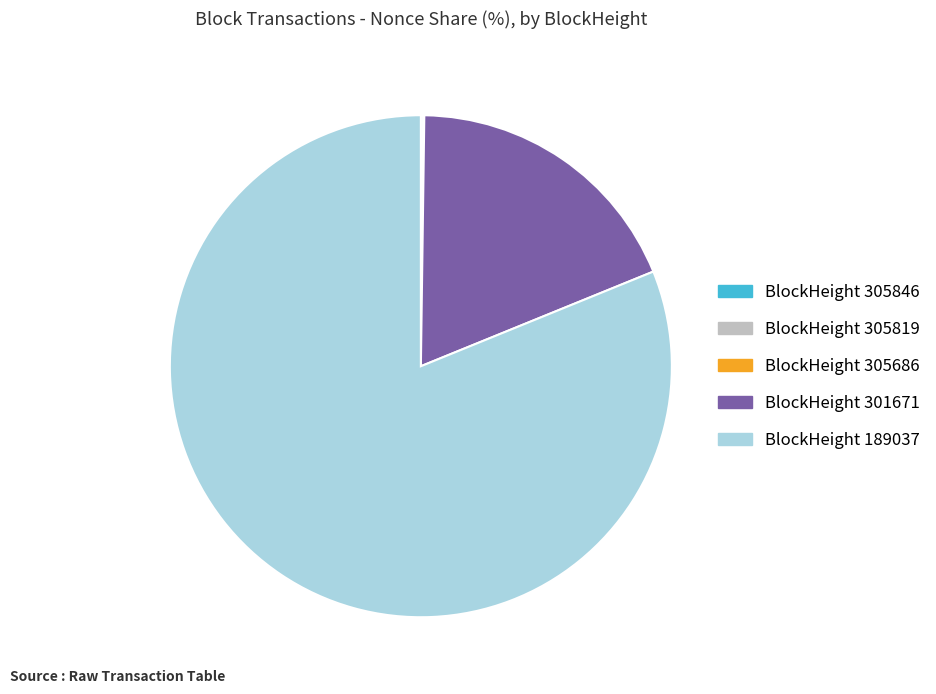

Does any single category account for the majority?

Yes